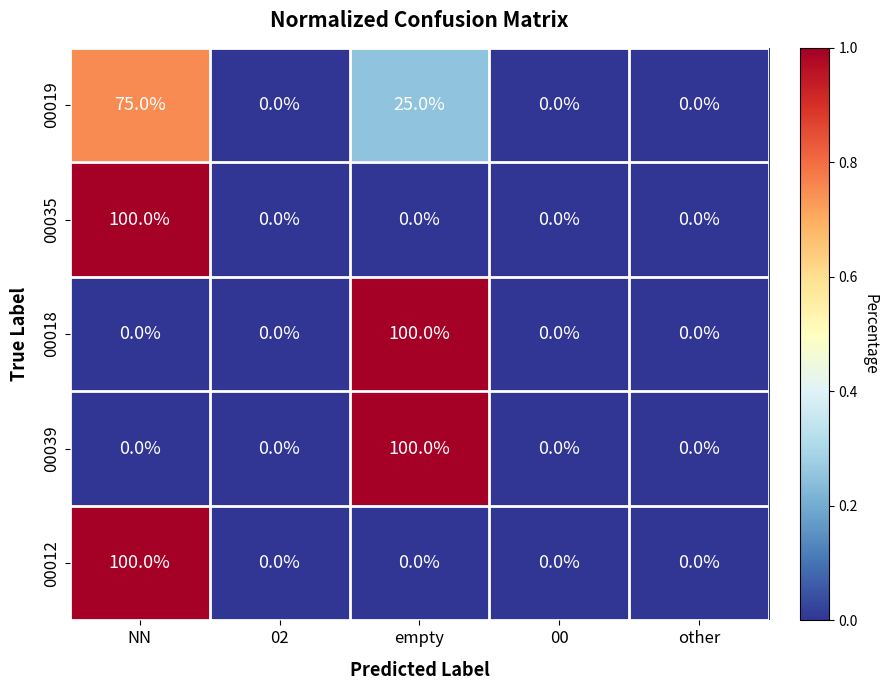

Reading right to left, extract all data points from this chart.

00019: 0	0	25	0	75
00035: 0	0	0	0	100
00018: 0	0	100	0	0
00039: 0	0	100	0	0
00012: 0	0	0	0	100